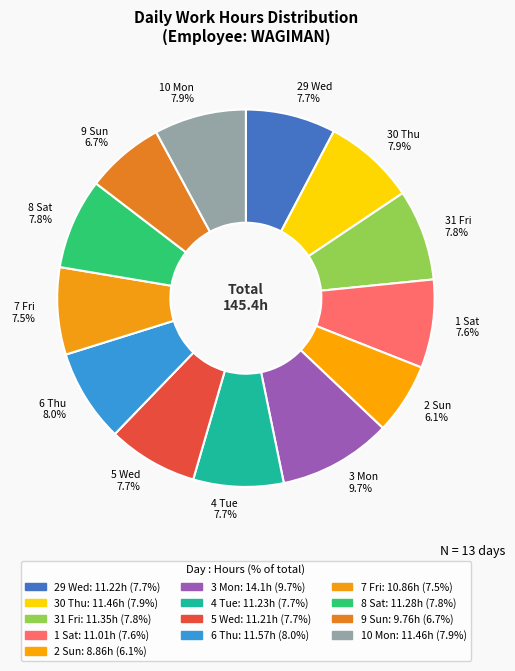

The 1 Sat slice represents 13% of the pie. True or false?

False